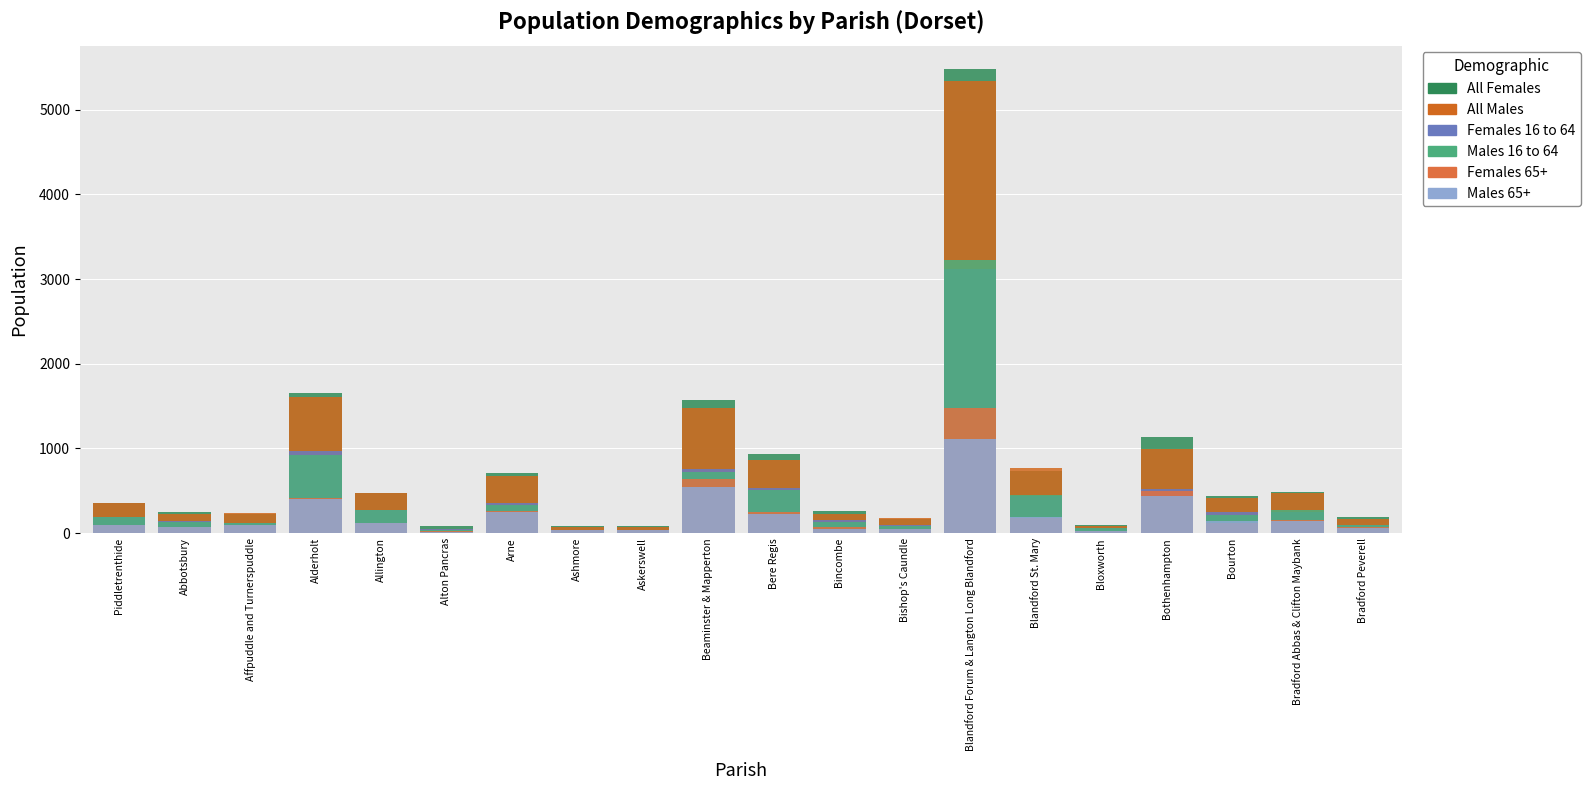

What is the label of the 9th bar from the right?

Bincombe